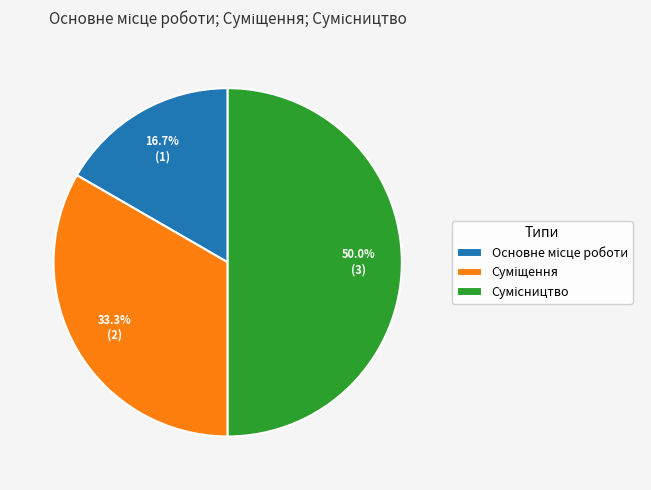

How many segments does this pie chart have?

3